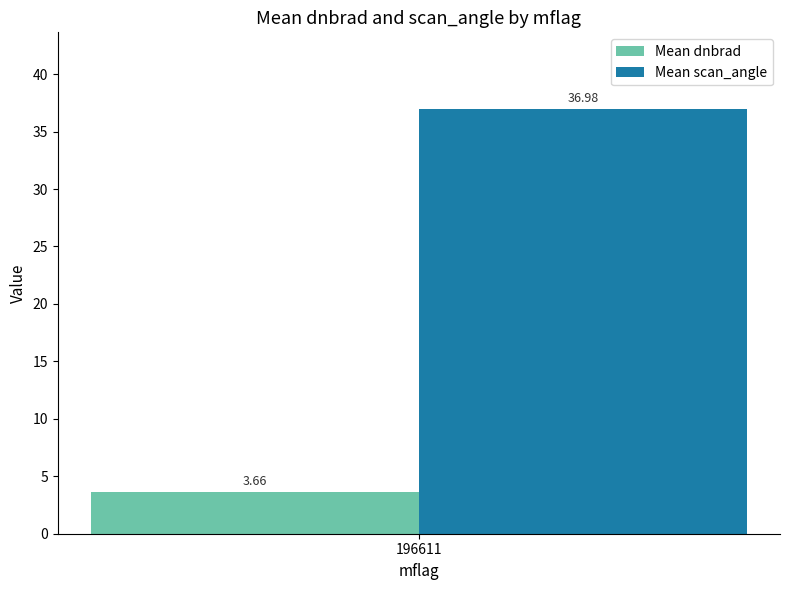

What is the spread (max minus min) of values at 196611?

33.3